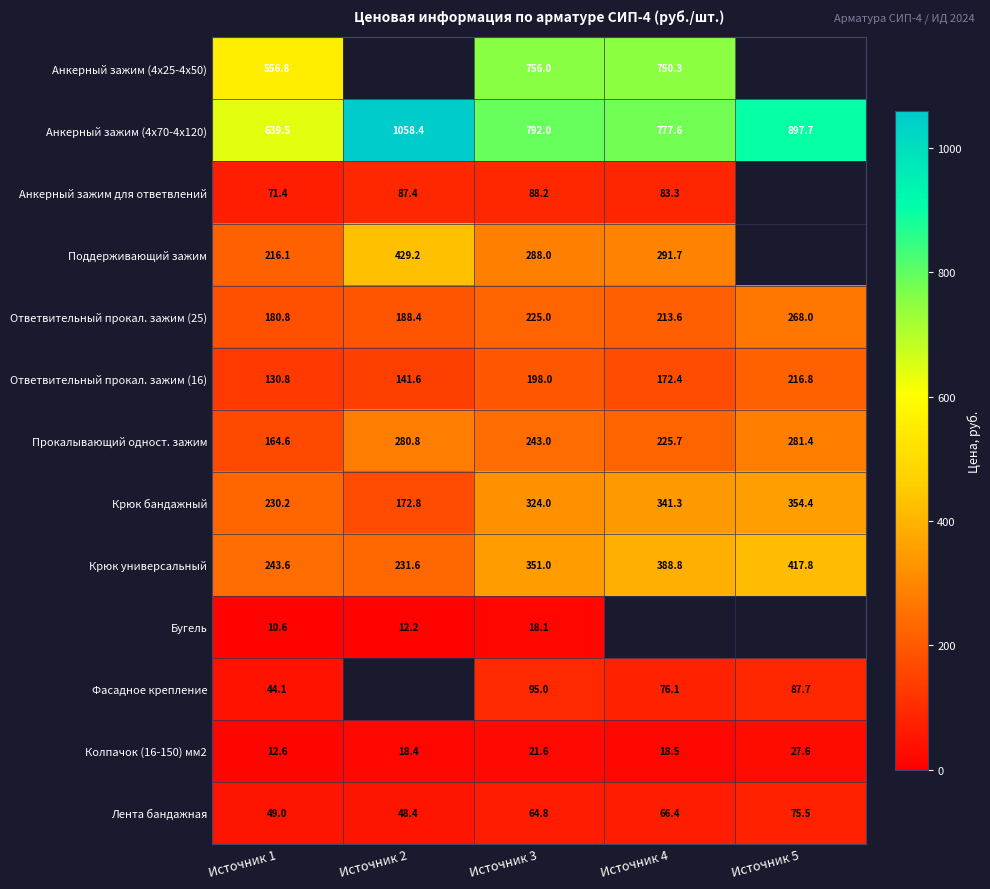

What is the highest value of the Ответвительный прокал. зажим (25) series?

268.0